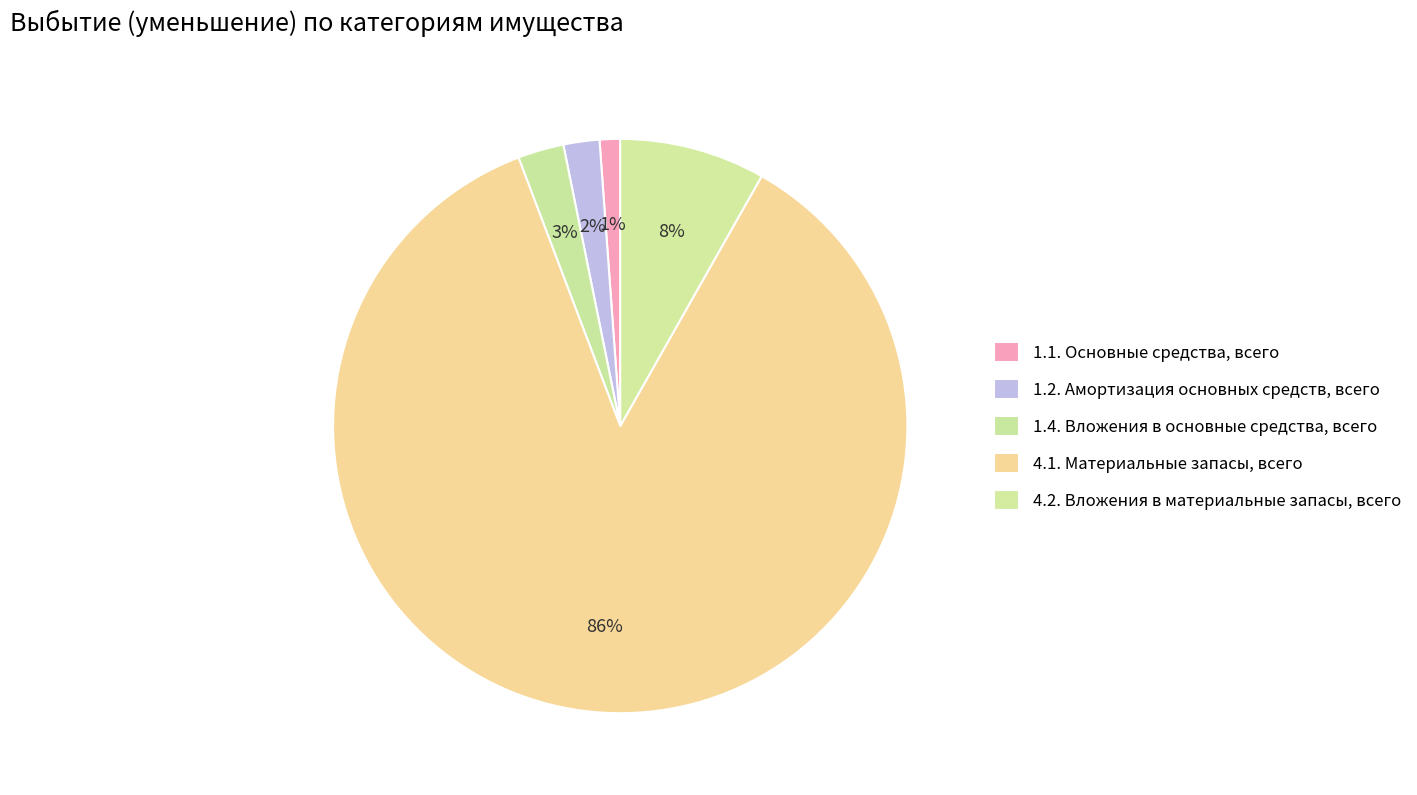

Which slice represents more than half of the pie?

4.1. Материальные запасы, всего